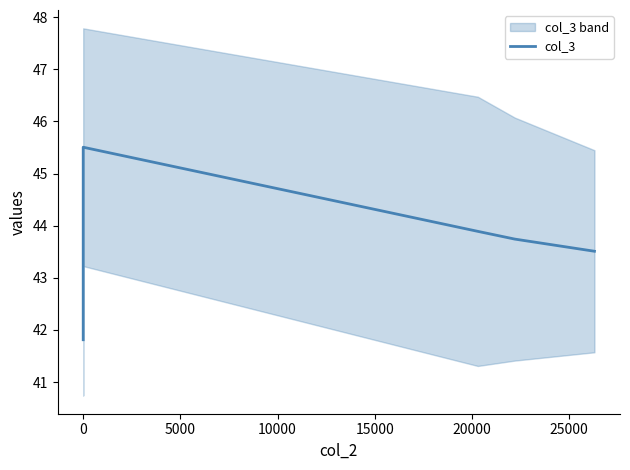

Reading right to left, transcribe all the data shown in this chart.

43.5	43.7	43.9	45.5	41.8